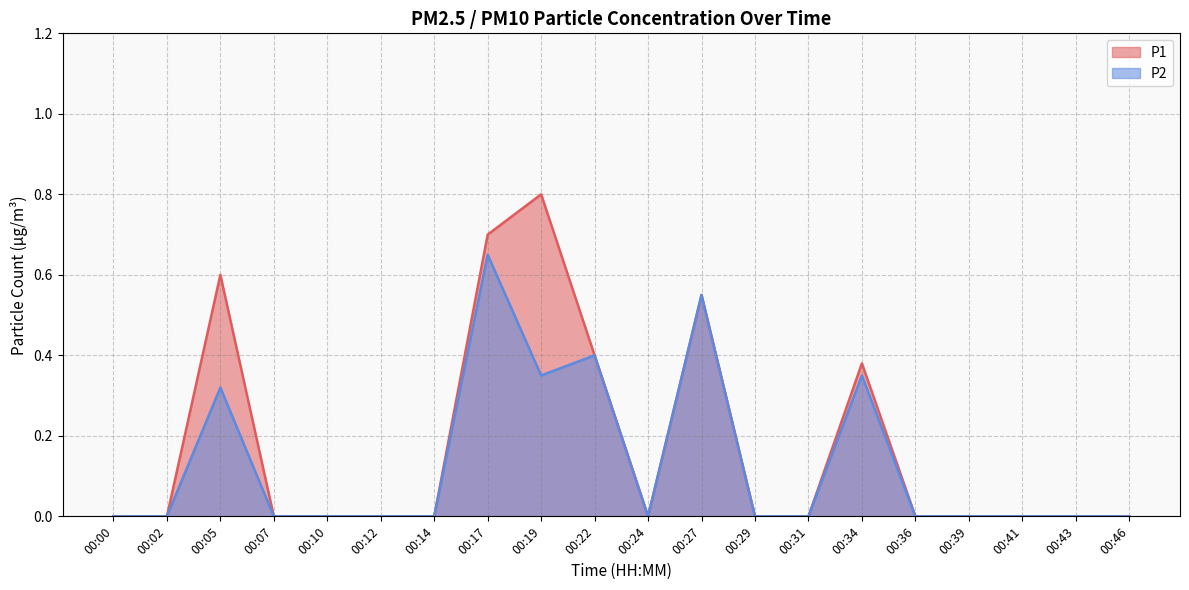

Reading left to right, extract all data points from this chart.

P1: 0.0	0.0	0.6	0.0	0.0	0.0	0.0	0.7	0.8	0.4	0.0	0.6	0.0	0.0	0.4	0.0	0.0	0.0	0.0	0.0
P2: 0.0	0.0	0.3	0.0	0.0	0.0	0.0	0.7	0.3	0.4	0.0	0.6	0.0	0.0	0.3	0.0	0.0	0.0	0.0	0.0